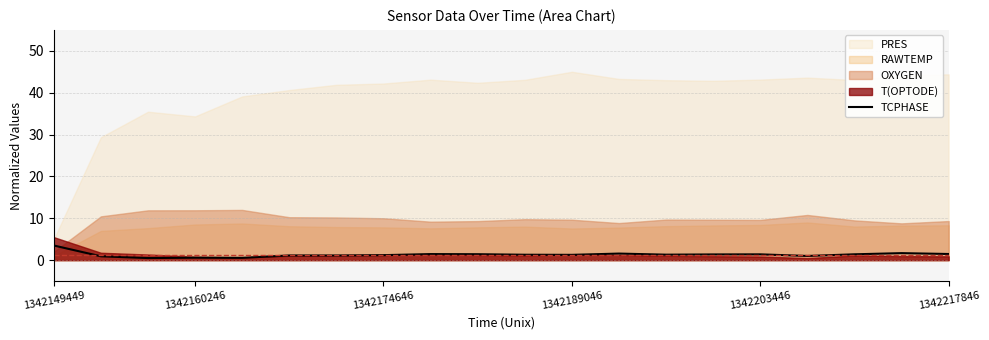

The TCPHASE series shows 1.3 at 1342189046. True or false?

True